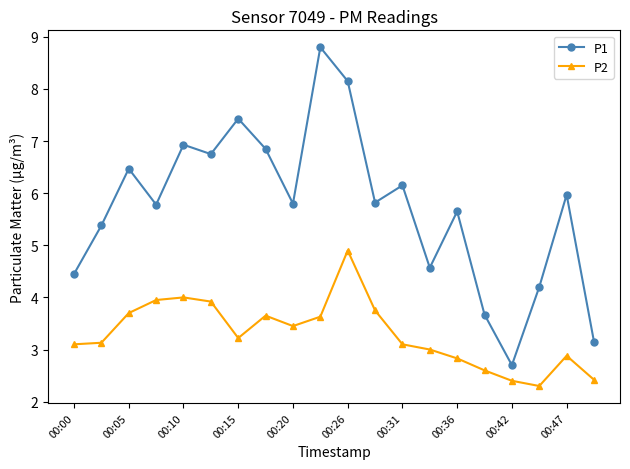

List the series in order of their peak value, highest first.

P1, P2